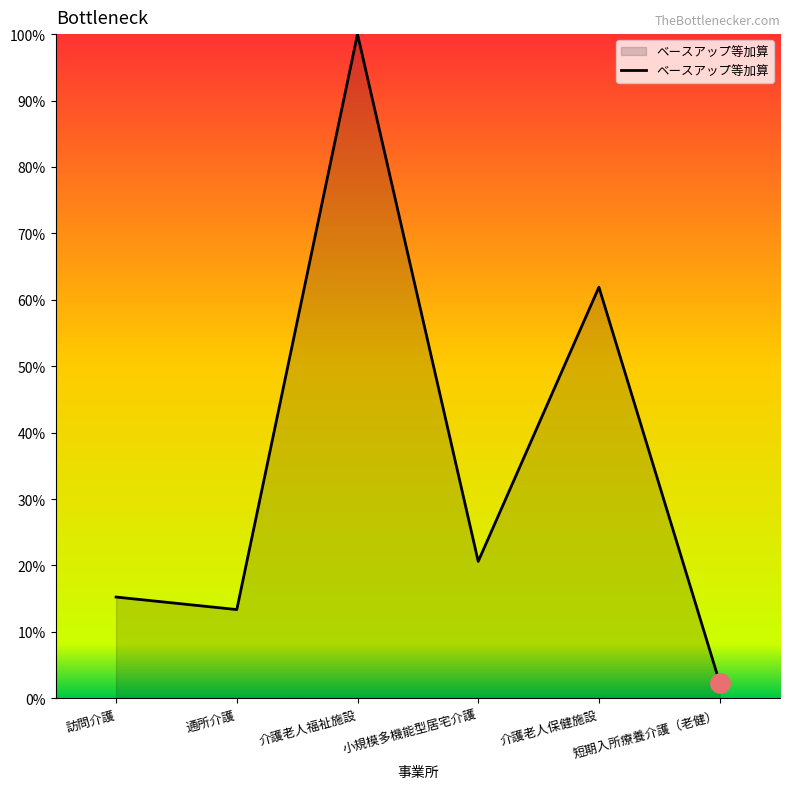

What is the minimum value shown in the chart?

2.4